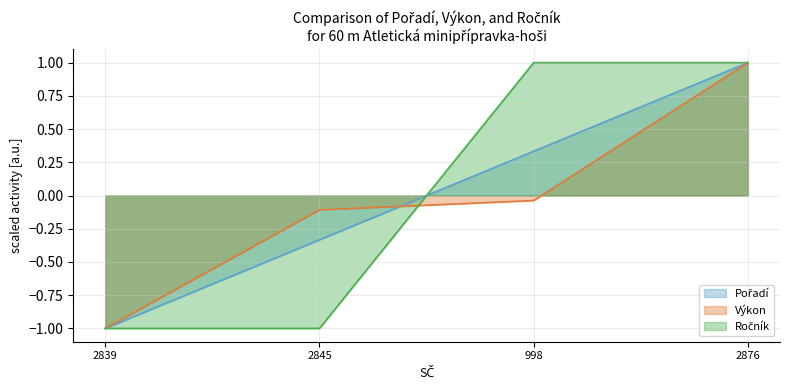

What is the spread (max minus min) of values at 998?

1.0